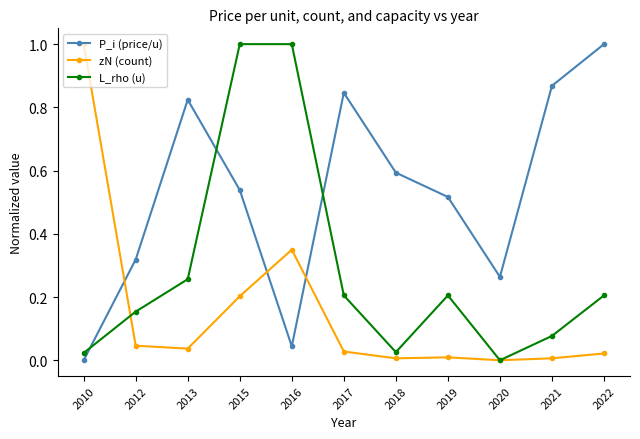

What is the sum of all L_rho (u) values?

3.2